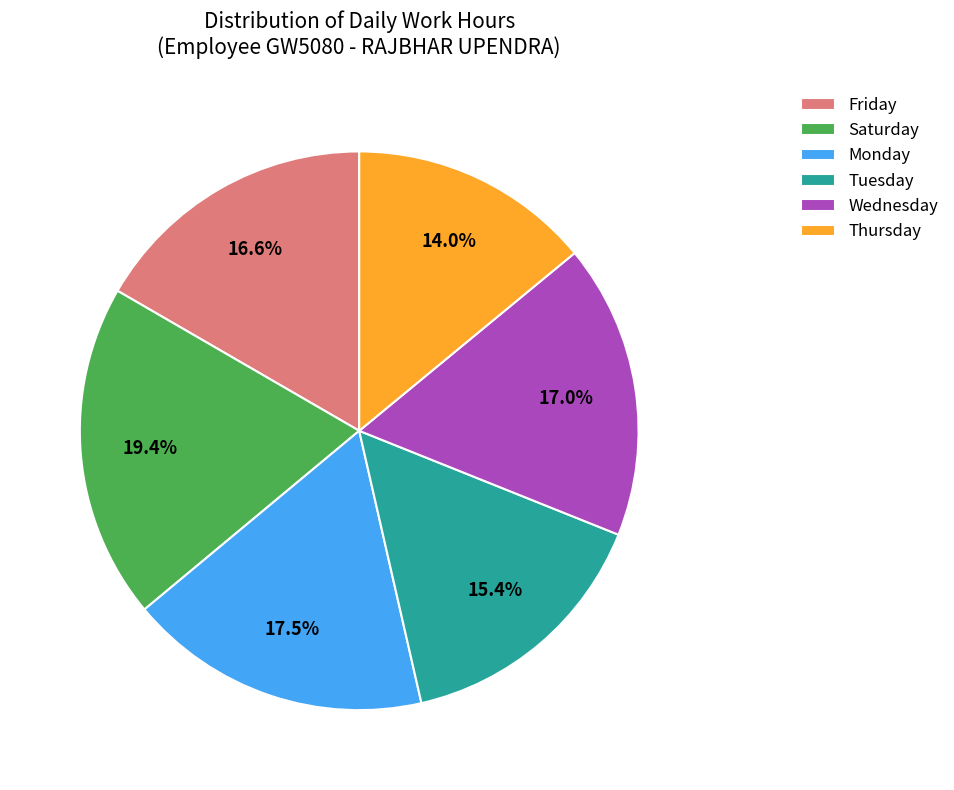

Combined, do Saturday and Tuesday account for over 50%?

No